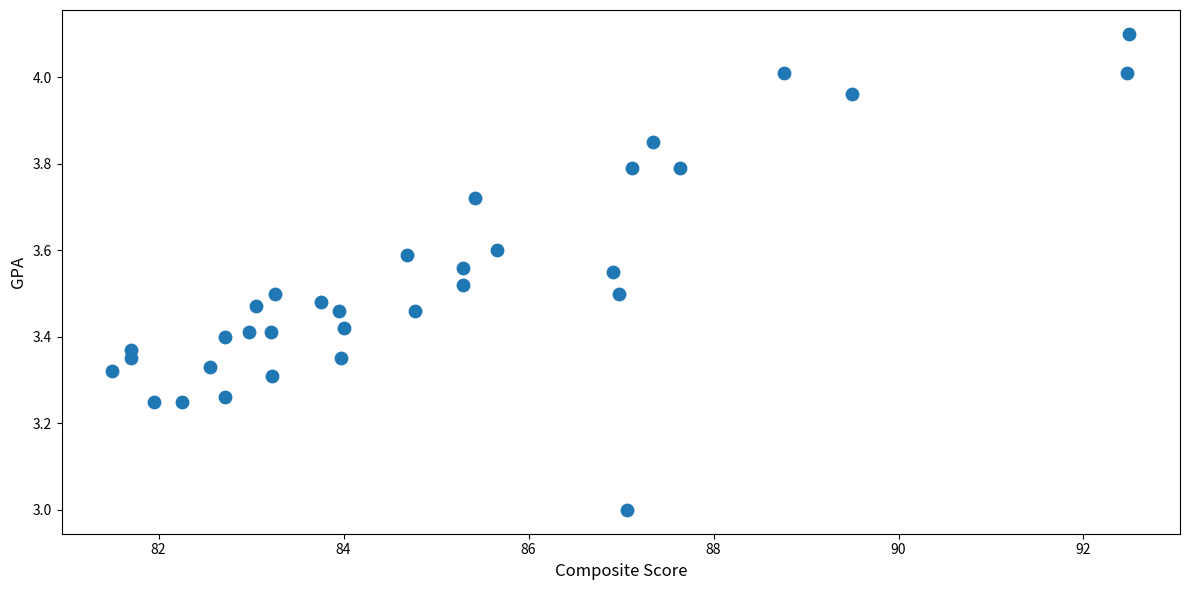

What is the range of Y values (max minus min)?

1.1